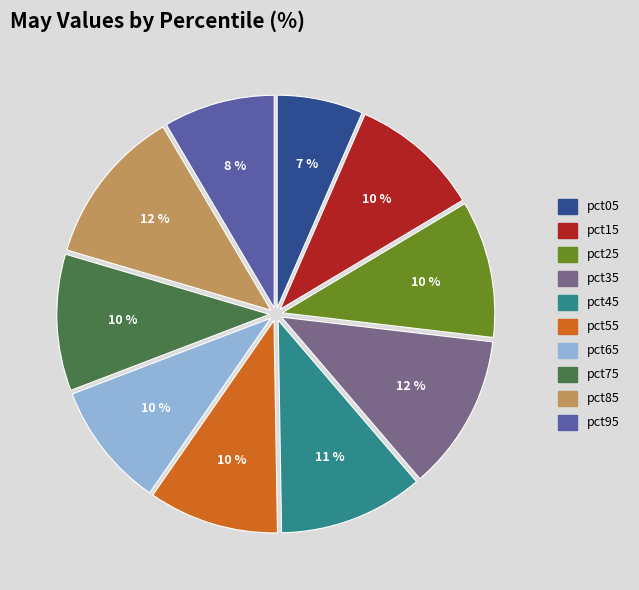

Which category has the smallest portion of the pie?

pct05